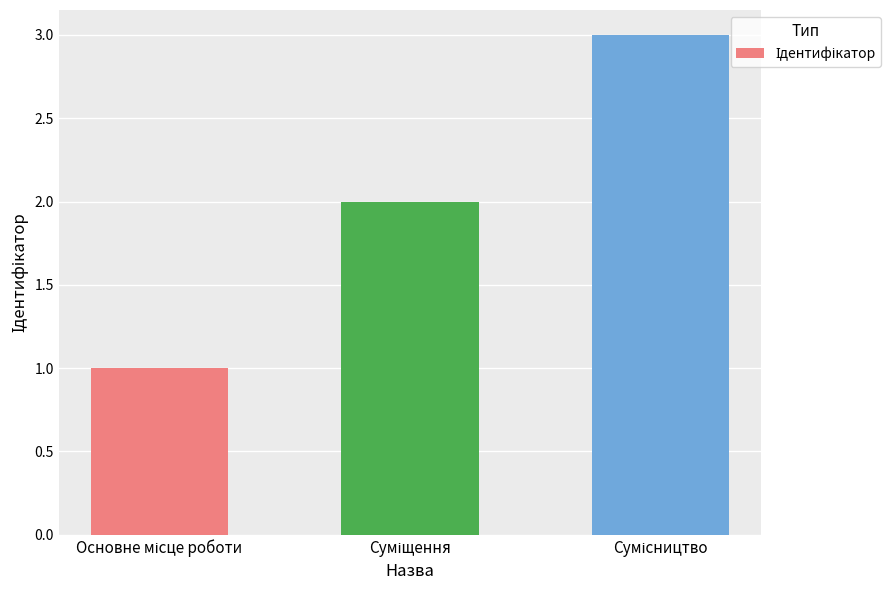

What is the sum of all values?

6